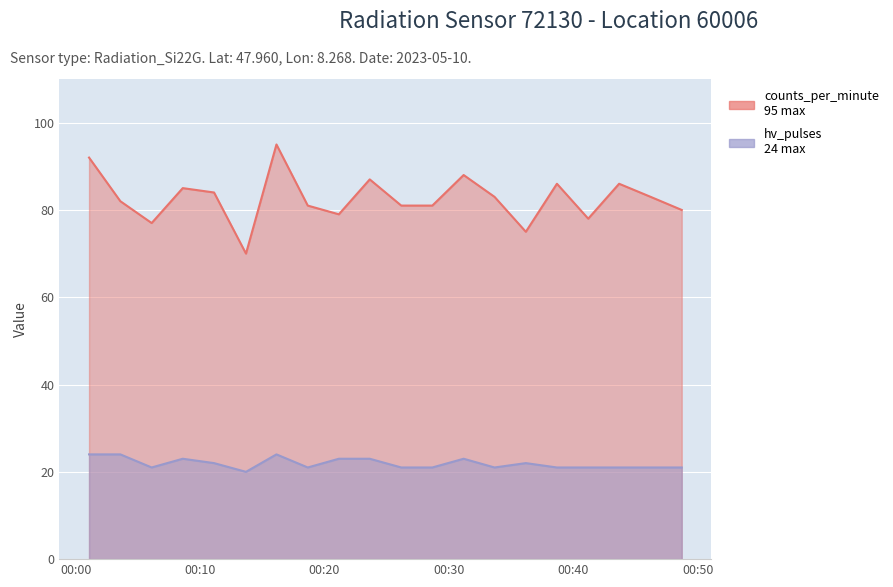

Is the value of hv_pulses at 2023-05-10T00:01:04 greater than the value of counts_per_minute at 2023-05-10T00:16:08?

No